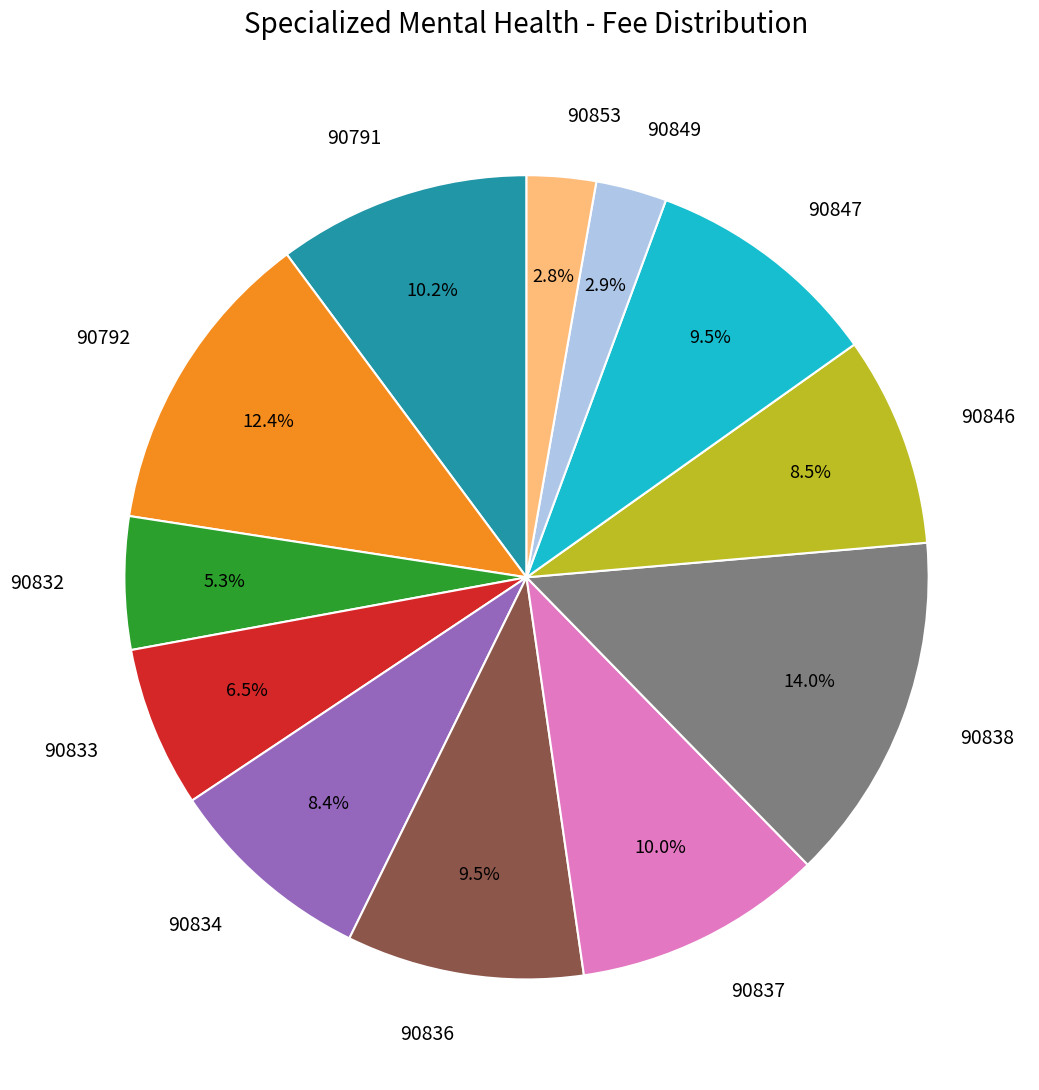

Does any single category account for the majority?

No